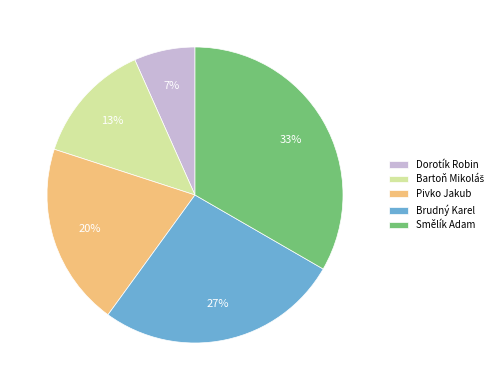

What is the largest slice in the pie chart?

Smělík Adam